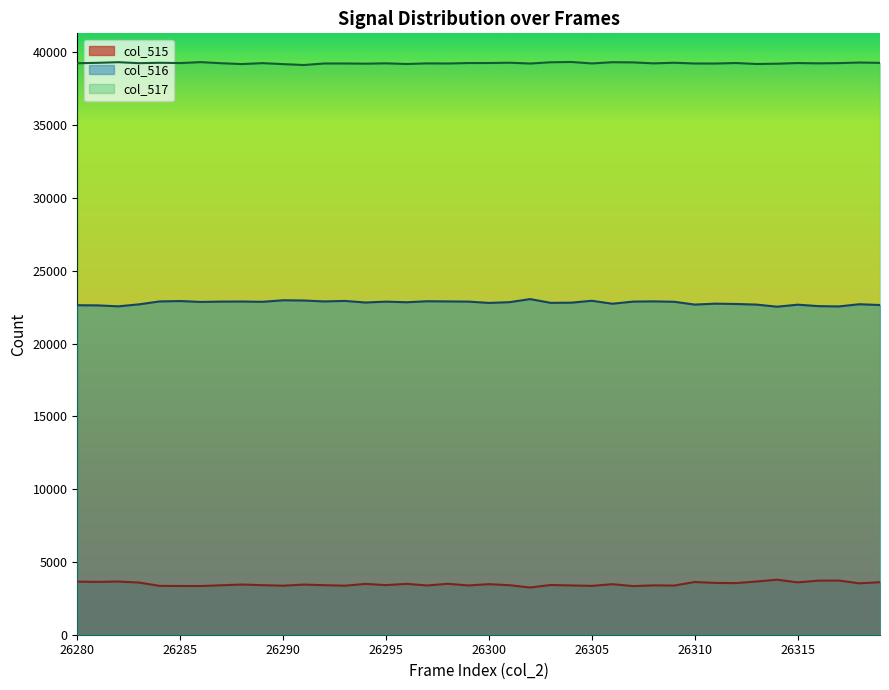

At which label does col_515 reach its minimum?

26302